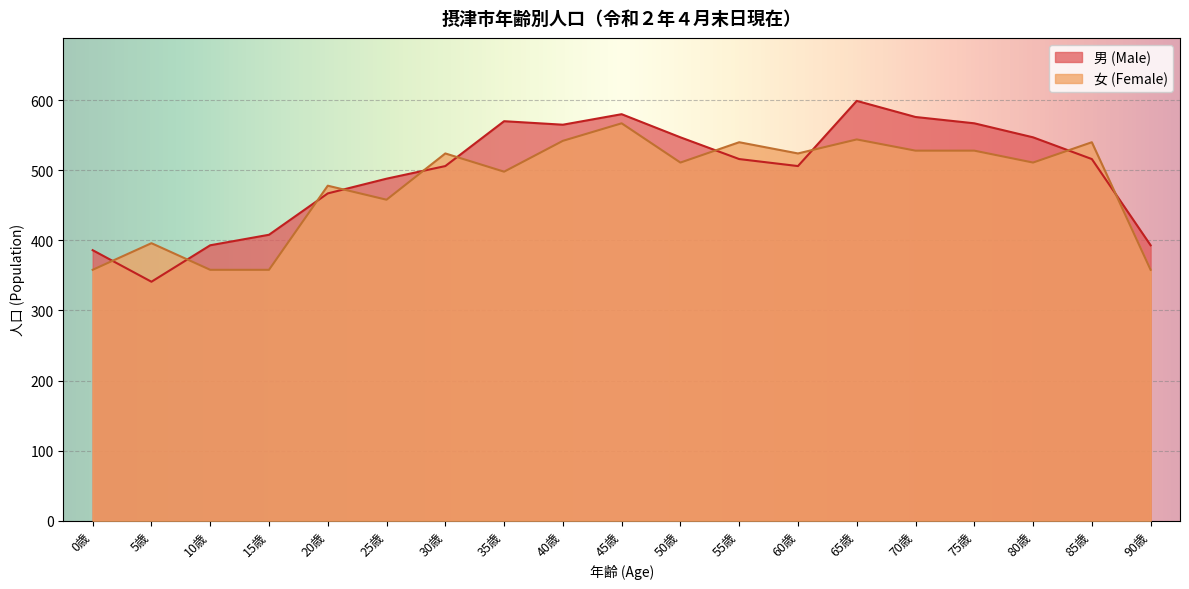

How many interior local peaks does the 男 (Male) series have?

3